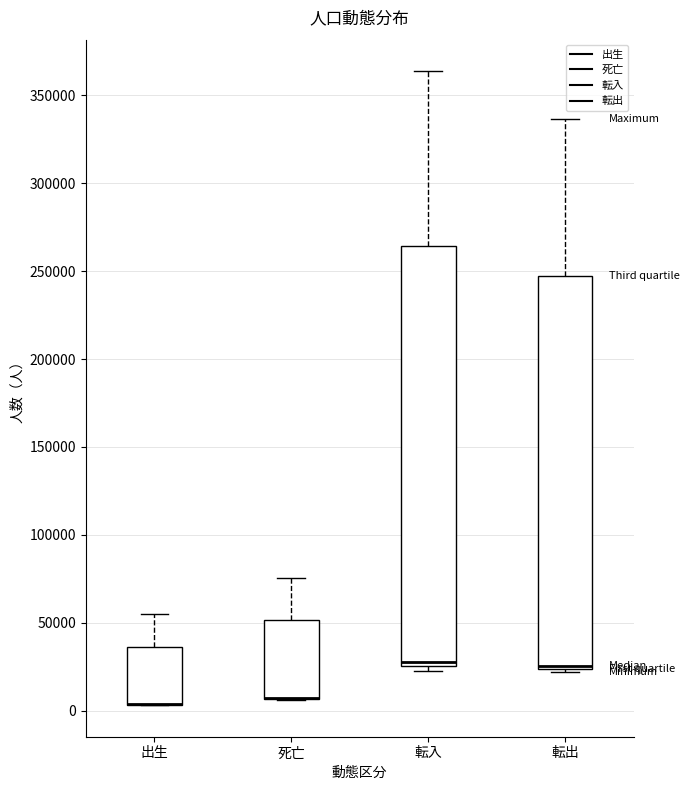

Which box is the tallest, from its lower edge to its upper edge?

転入